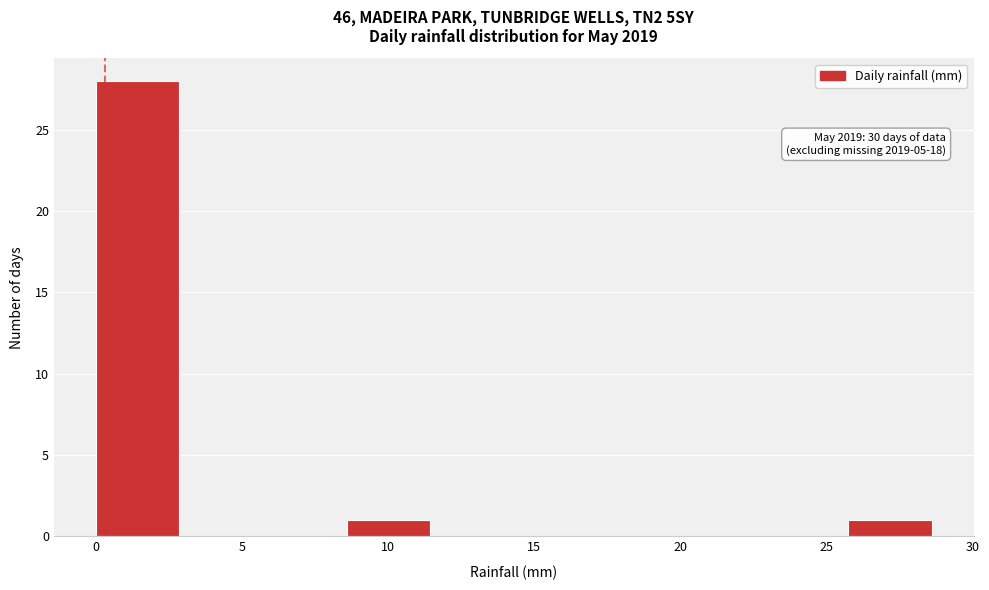

Over which range of the x-axis is the bar tallest?

0.0 to 3.0